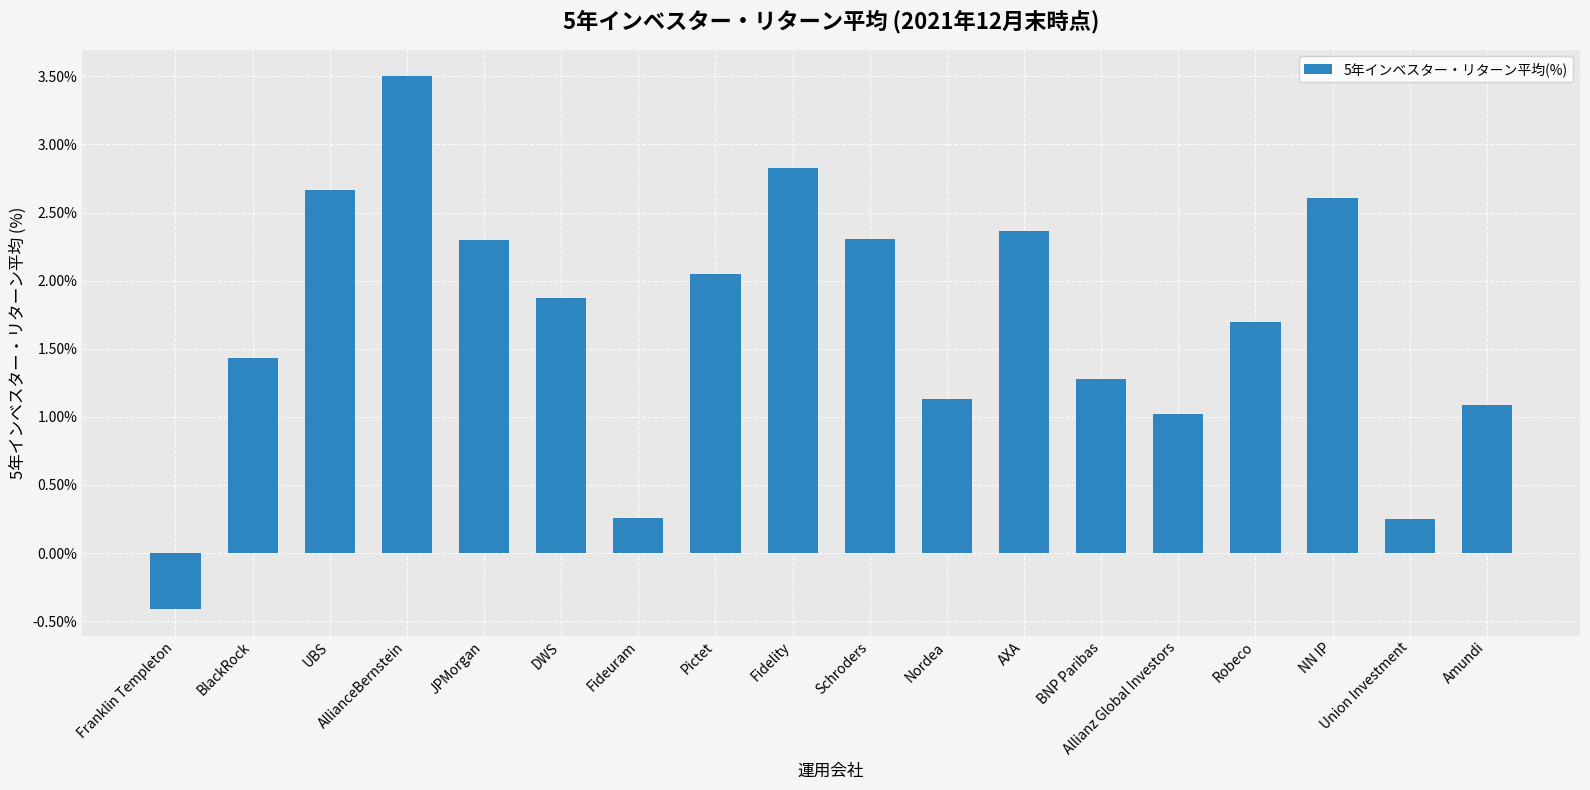

What position from the right is Allianz Global Investors?

5